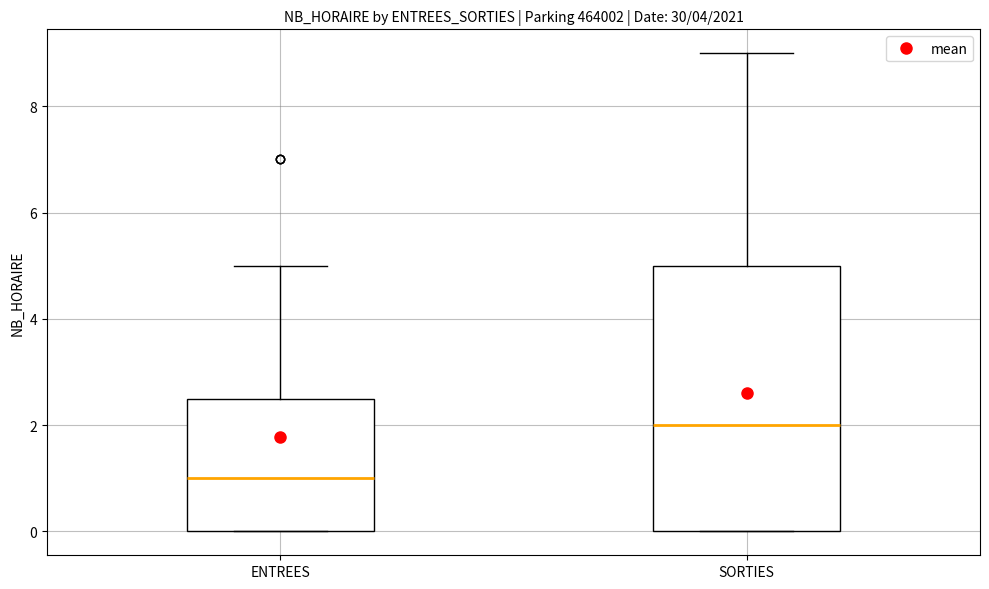

Reading left to right, read every box against the y-axis: the position of its median line, the range the box covers, and the ends of its whiskers. The values are not printed on the chart, so give them approximately, as read against the axis.

ENTREES: median 1.0, box 0.0 to 2.6, whiskers 0.0 to 5.0
SORTIES: median 2.0, box 0.0 to 5.0, whiskers 0.0 to 9.0